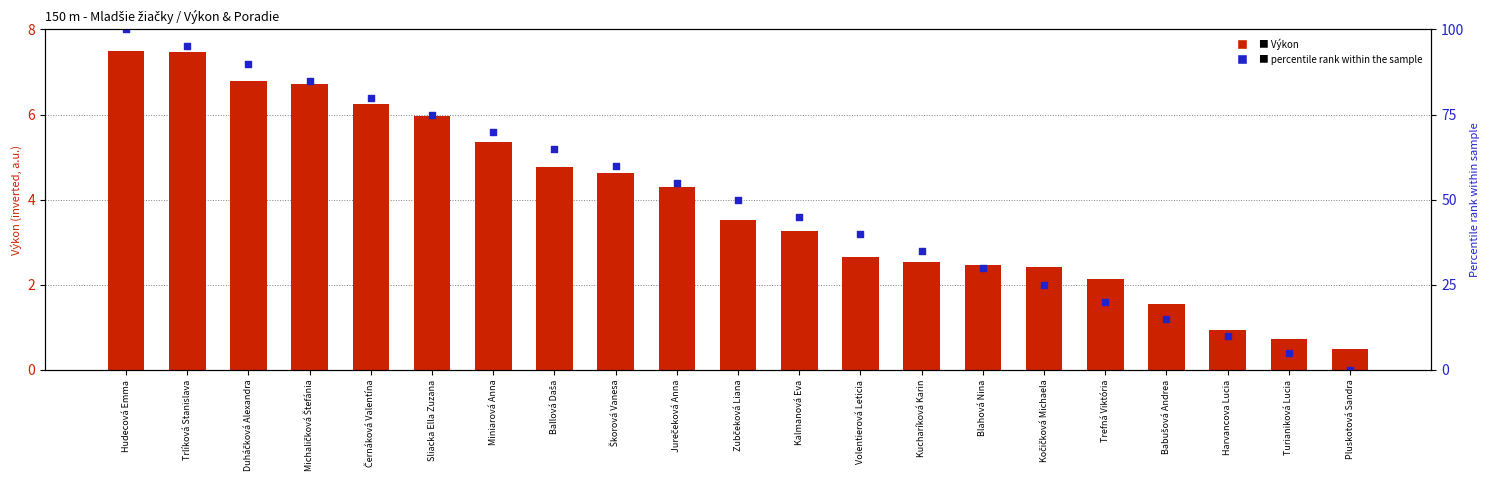

Which series reaches the minimum Y coordinate?

Poradie (percentile rank)